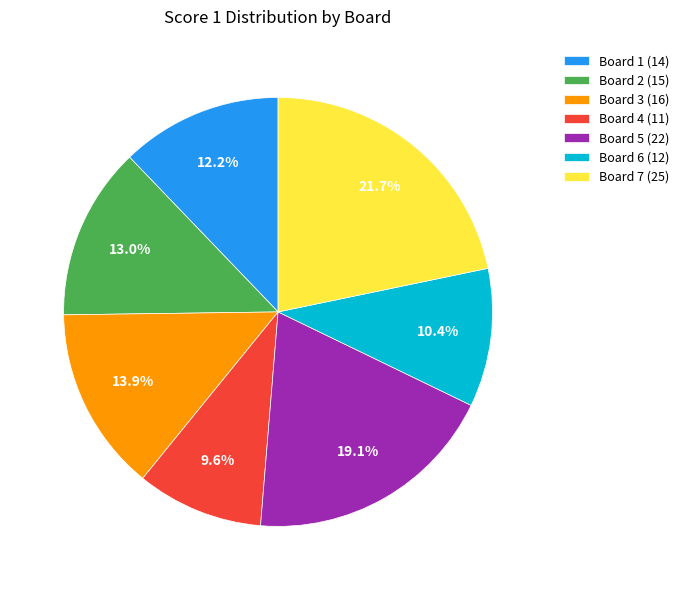

Rank the categories by value from highest to lowest.

Board 7, Board 5, Board 3, Board 2, Board 1, Board 6, Board 4